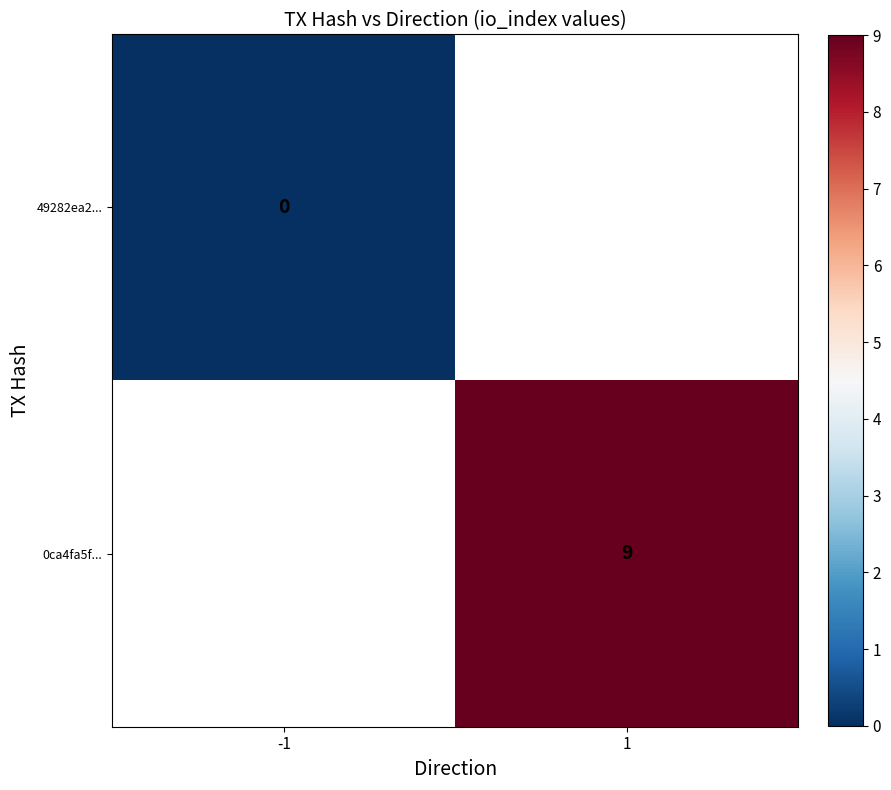

Is it true that 0ca4fa5f... equals 9 at 1?

True